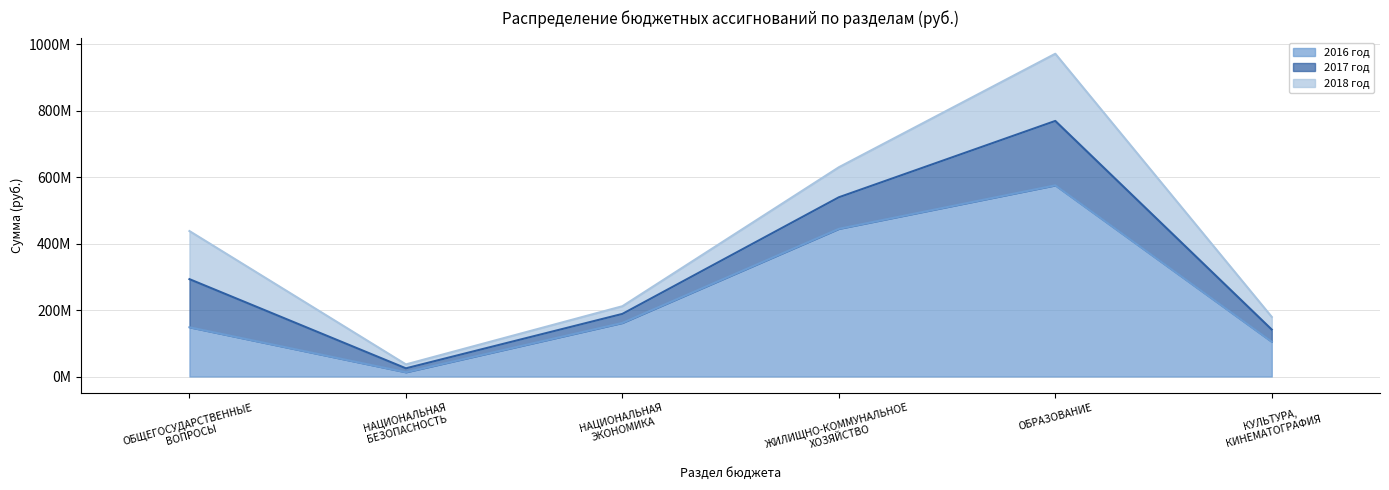

The value of 2018 год at ОБРАЗОВАНИЕ is 202243415.0. True or false?

True